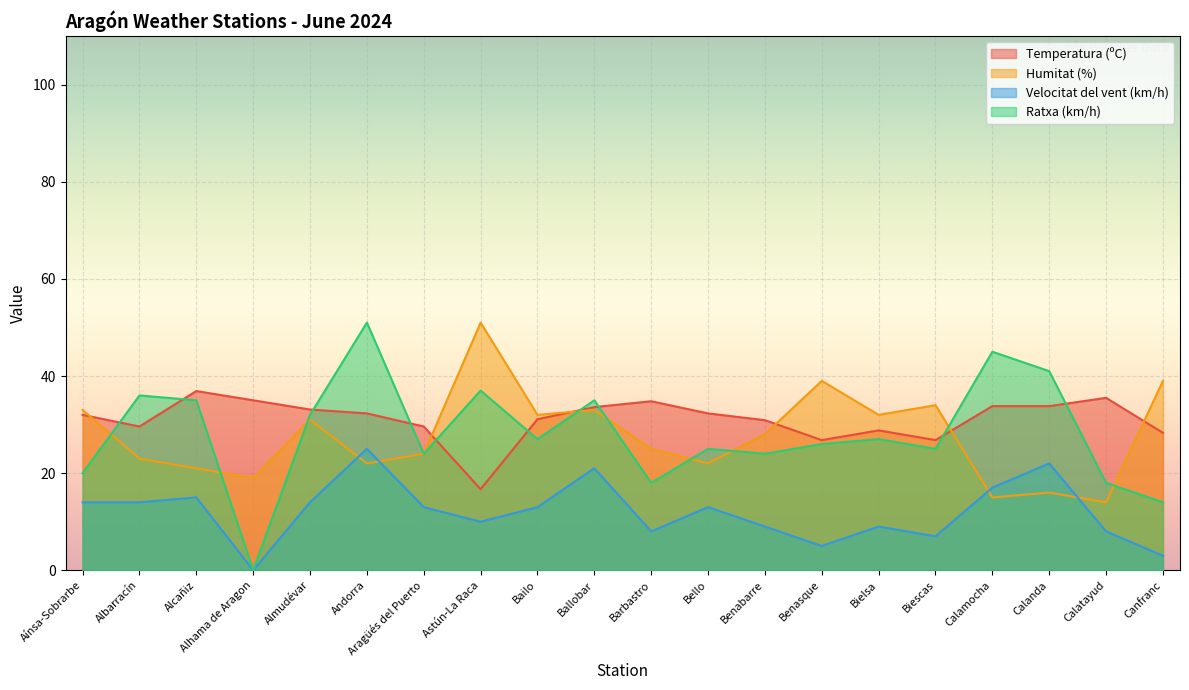

The Ratxa (km/h) series shows 24.0 at Benabarre. True or false?

True